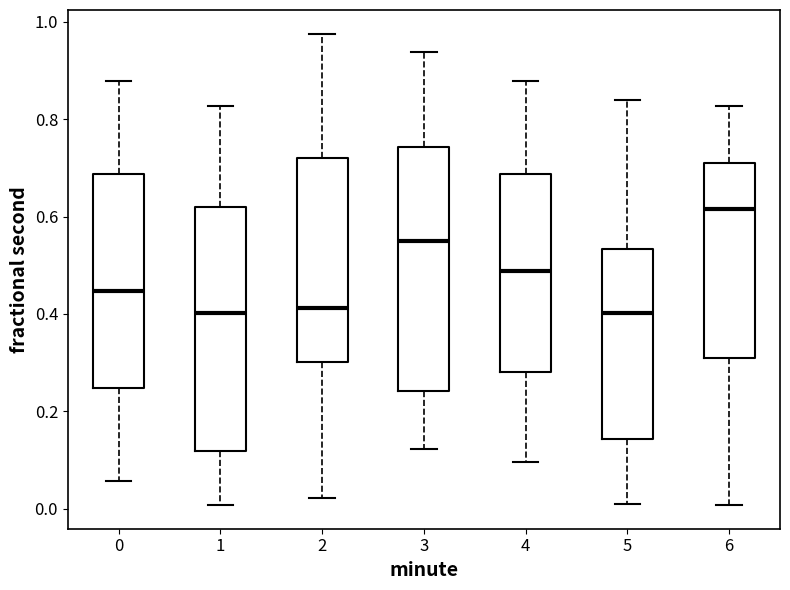

Where does the median line of the box at x = 1 sit on the y-axis? The values are not printed on the chart, so give them approximately, as read against the axis.

0.40